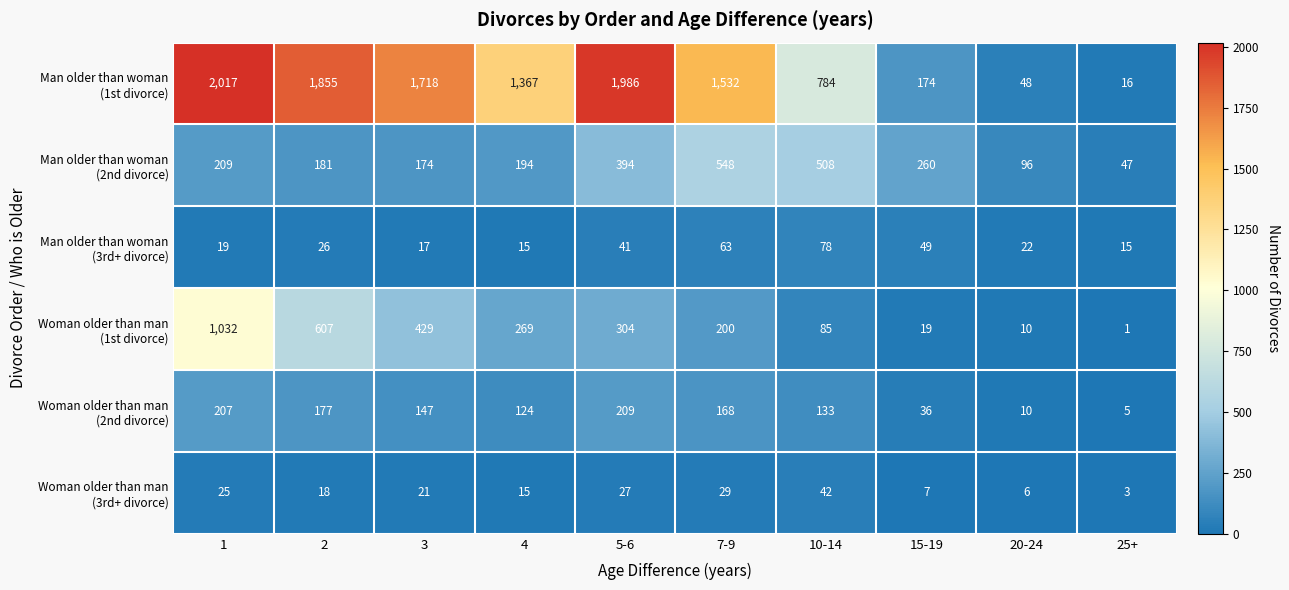

What is the spread (max minus min) of values at 5-6?

1959